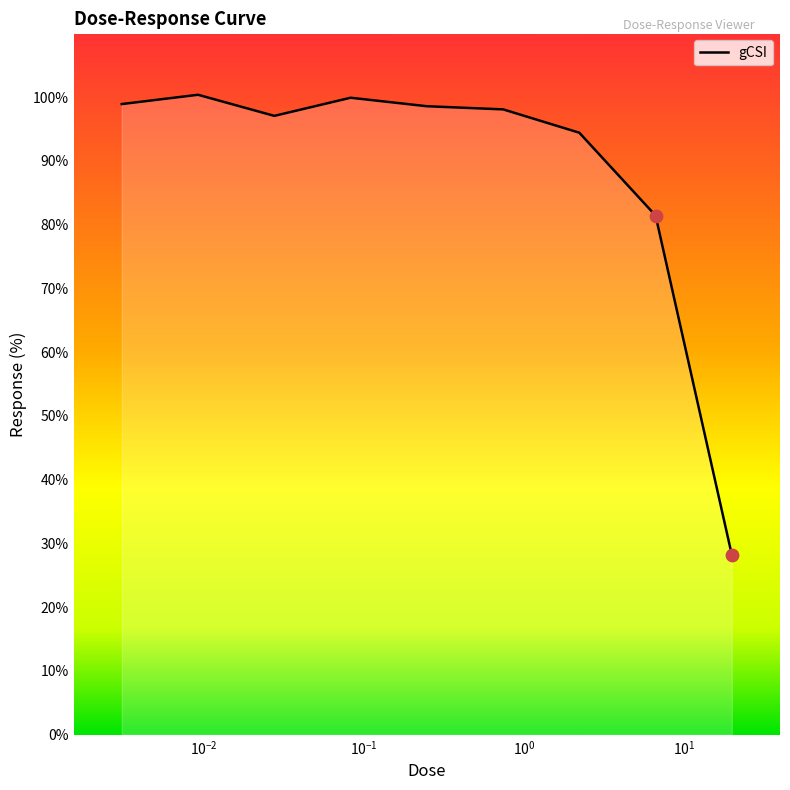

What is the minimum value shown in the chart?

28.2